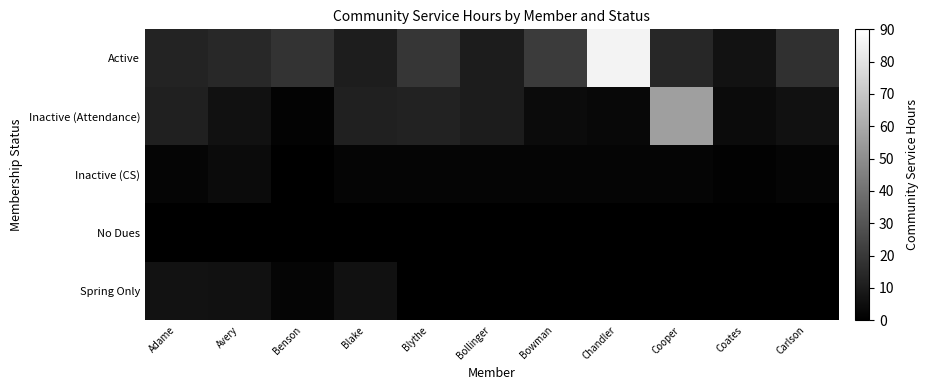

What is the total value across all series at Carlson?

25.0